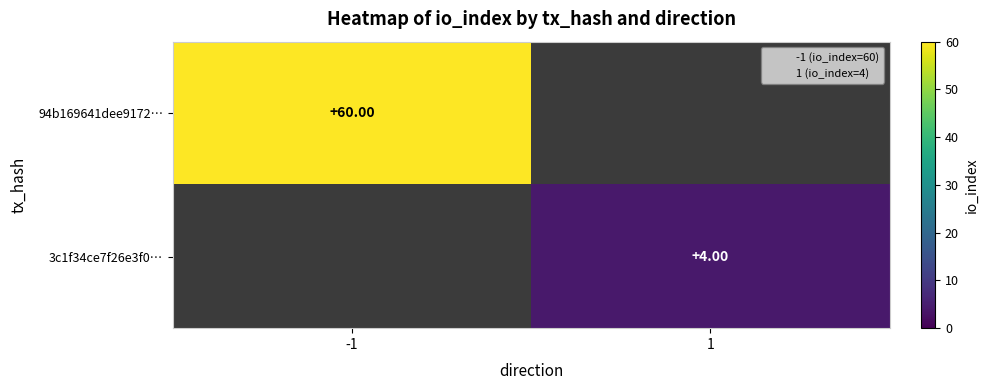

Which label corresponds to the largest value in the chart?

-1